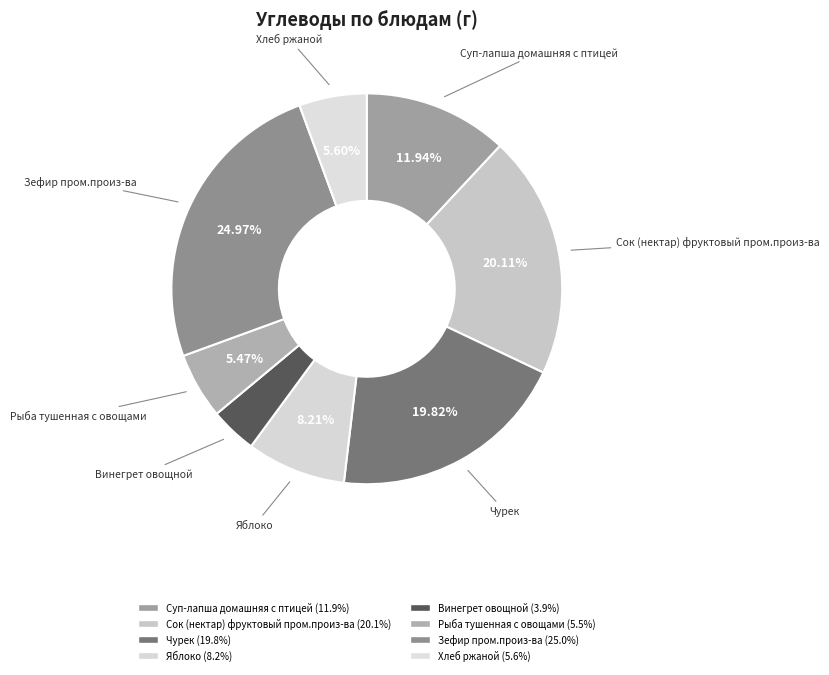

Approximately how many times larger is the value at Яблоко compared to Хлеб ржаной?

1.5